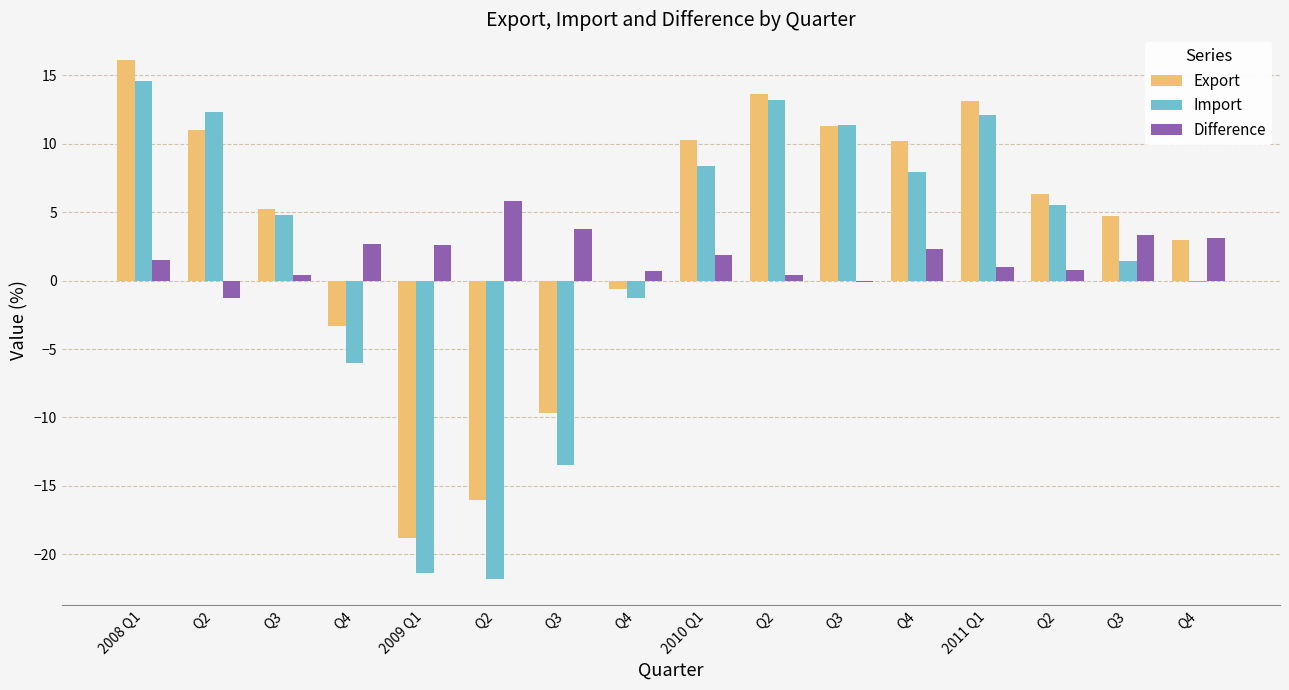

Reading left to right, what are all the values shown in this chart?

Export: 16.1	11.0	5.2	-3.3	-18.8	-16.0	-9.7	-0.6	10.3	13.6	11.3	10.2	13.1	6.3	4.7	3.0
Import: 14.6	12.3	4.8	-6.0	-21.4	-21.8	-13.5	-1.3	8.4	13.2	11.4	7.9	12.1	5.5	1.4	-0.1
Difference: 1.5	-1.3	0.4	2.7	2.6	5.8	3.8	0.7	1.9	0.4	-0.1	2.3	1.0	0.8	3.3	3.1